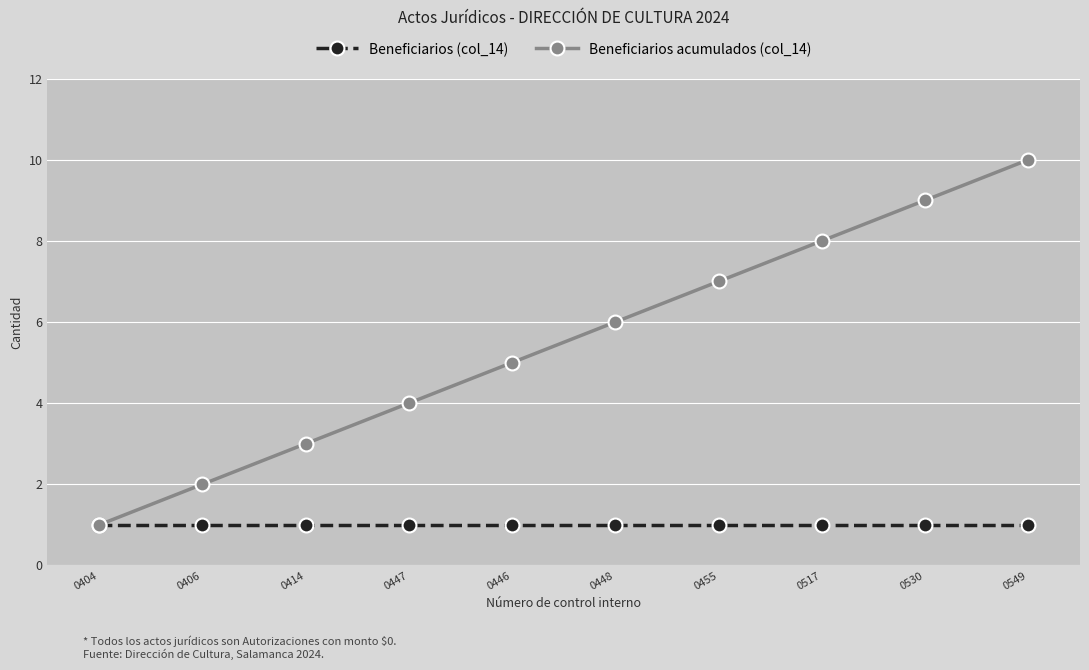

What is the spread (max minus min) of values at 0446?

4